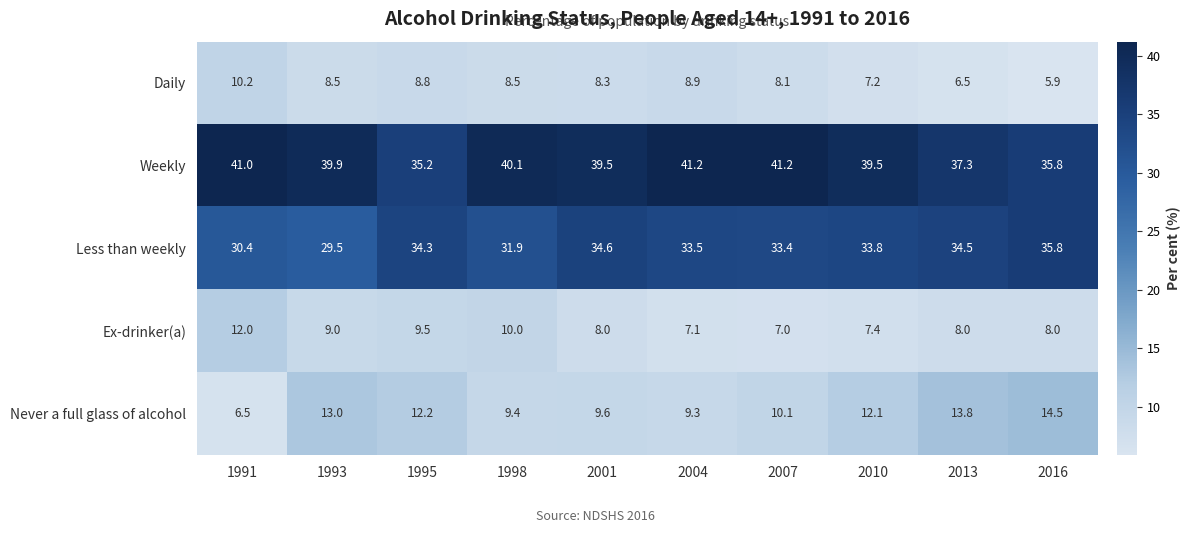

What is the smallest value displayed?

5.9